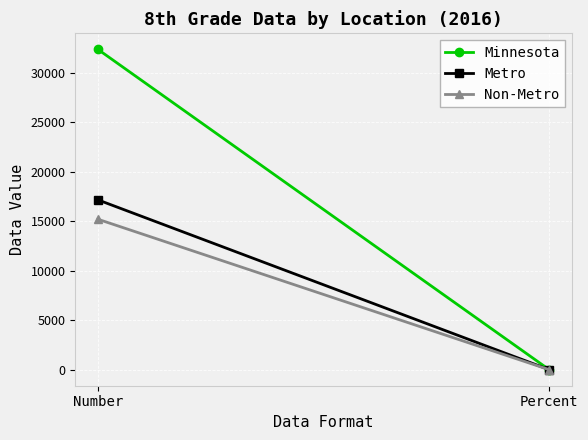

What is the minimum value for Non-Metro?

0.8